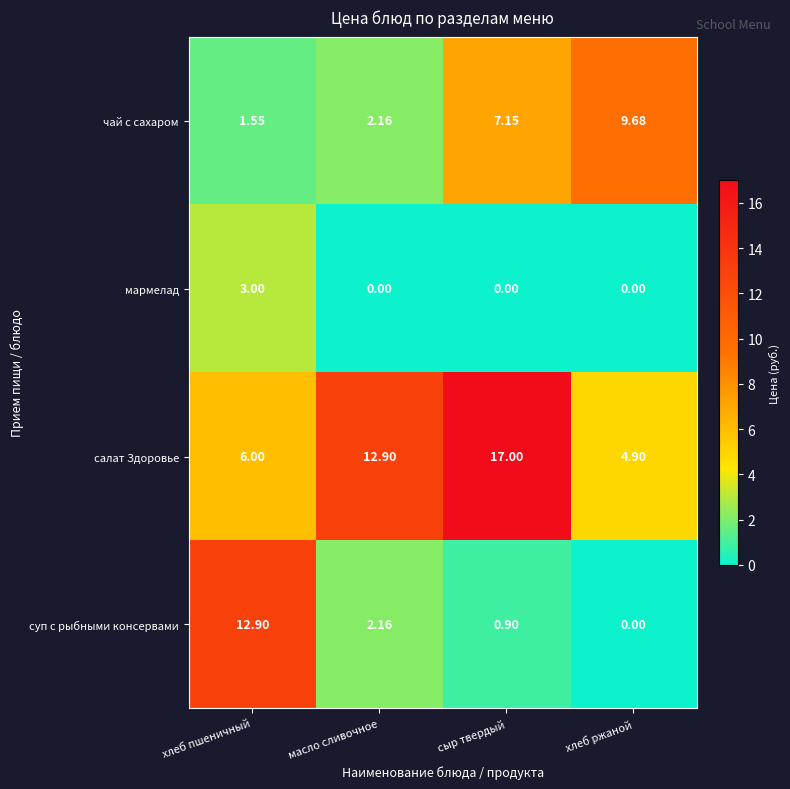

At which label does суп с рыбными консервами first exceed 2?

хлеб пшеничный